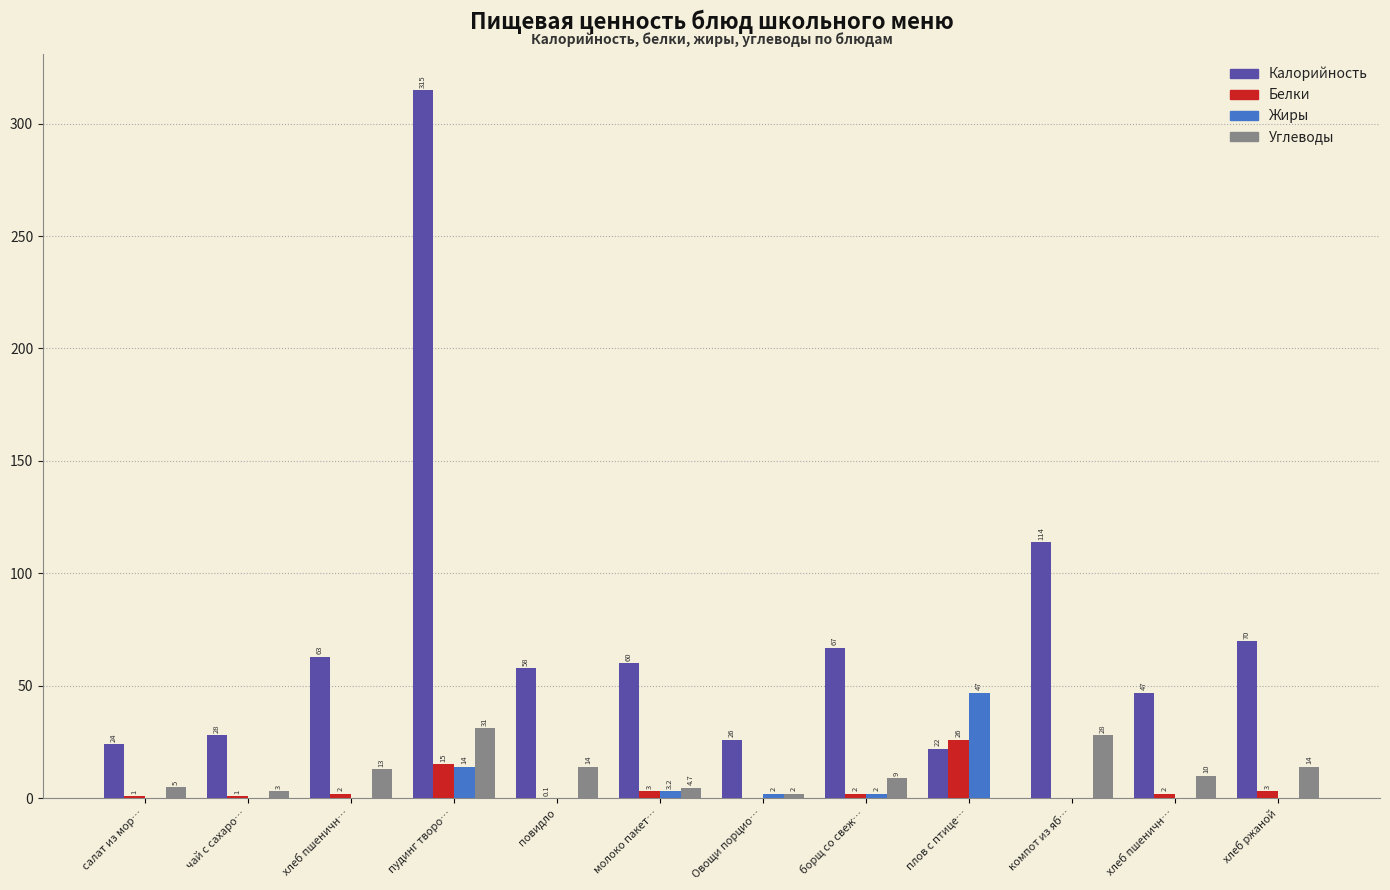

What is the difference between the Калорийность values at чай с сахаро… and салат из мор…?

4.0